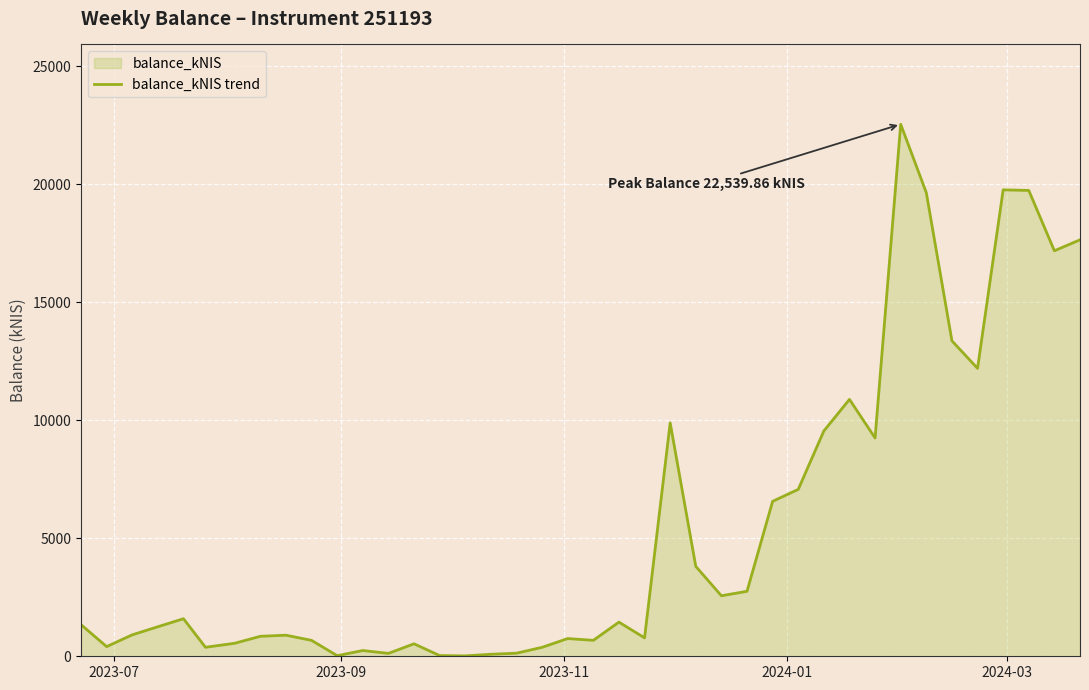

What is the maximum value shown in the chart?

22539.9